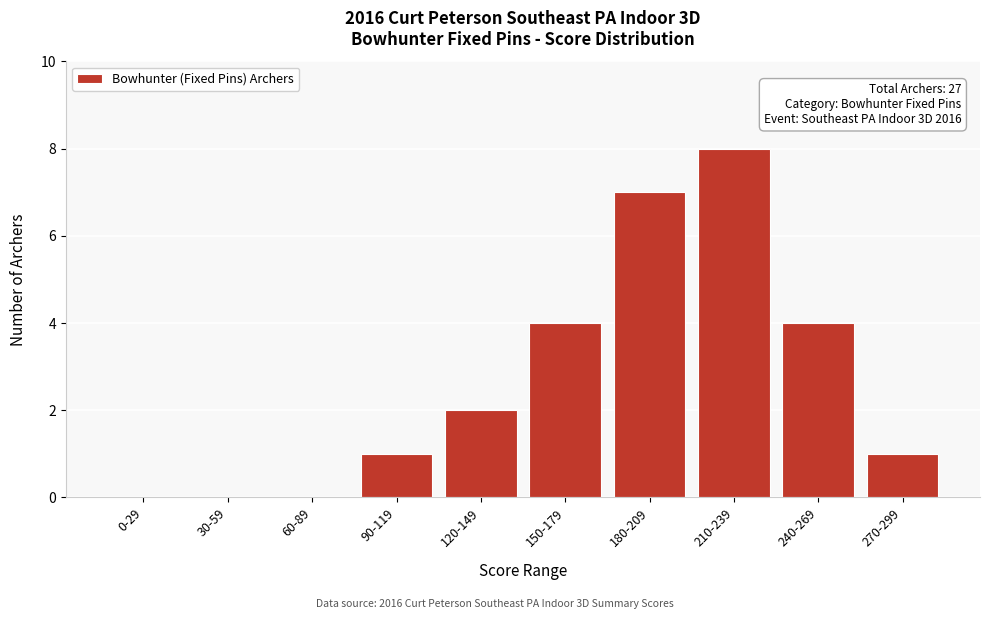

Reading left to right, list all the values displayed in this chart.

0-29=0	30-59=0	60-89=0	90-119=1	120-149=2	150-179=4	180-209=7	210-239=8	240-269=4	270-299=1